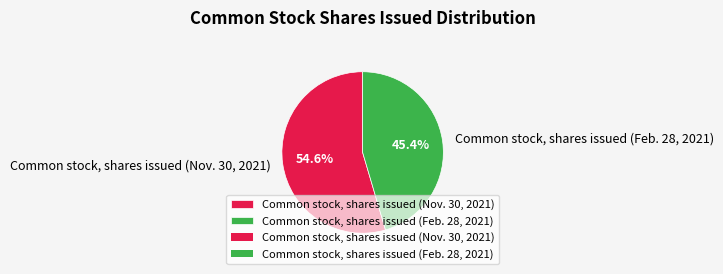

Count the number of slices in the pie.

2